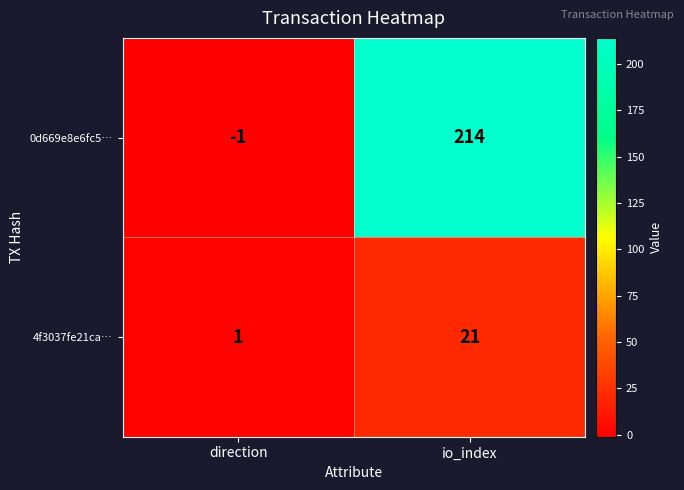

Is the value of 0d669e8e6fc5… at io_index greater than the value of 4f3037fe21ca… at io_index?

Yes